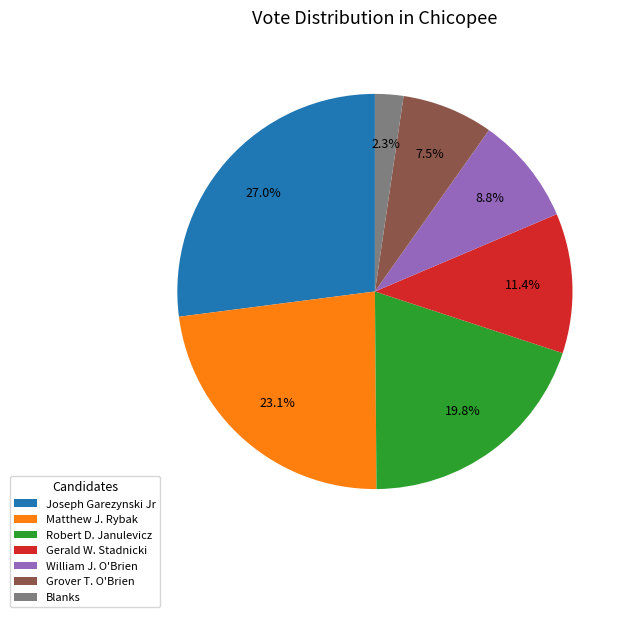

To the nearest percent, what percentage of the pie is William J. O'Brien?

9%